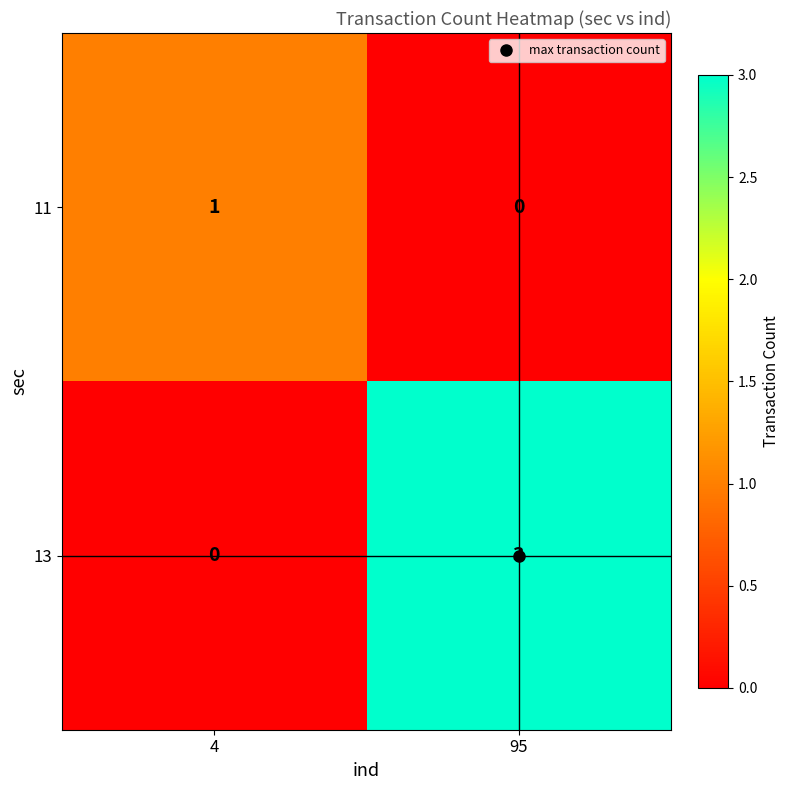

List the series in order of their overall mean, highest first.

13, 11